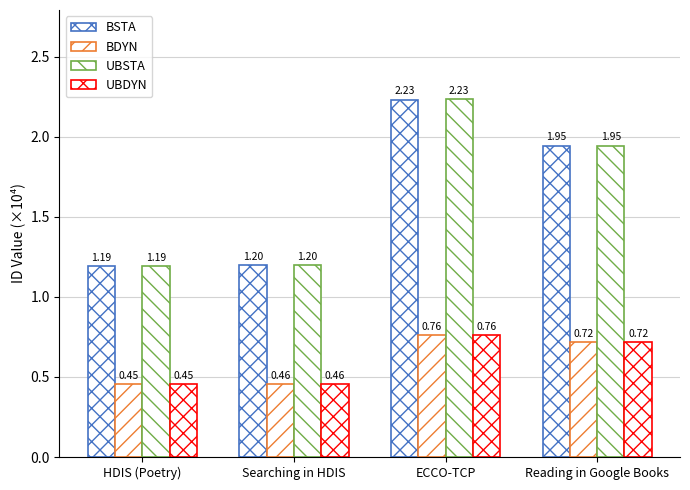

Which series has the largest total across all categories?

UBSTA